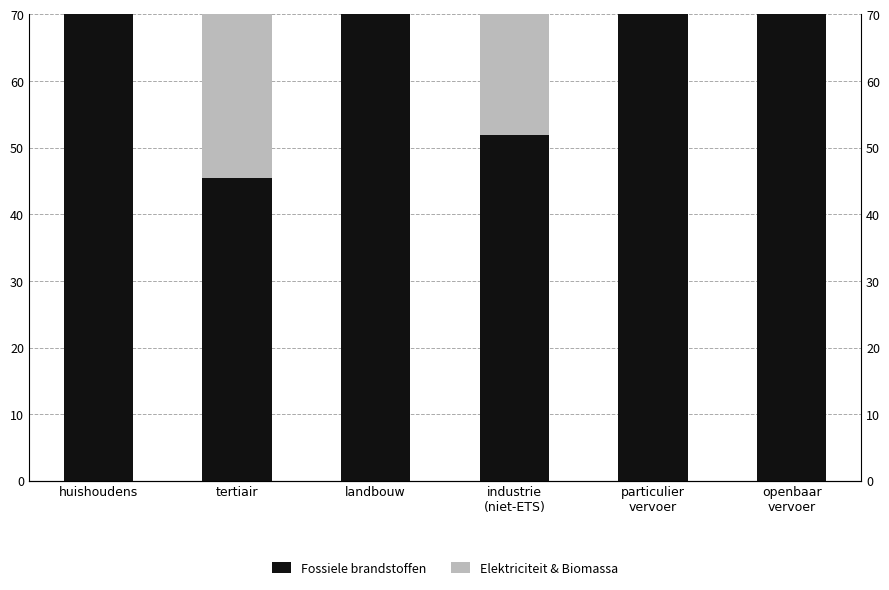

How many bars are there in total?

12